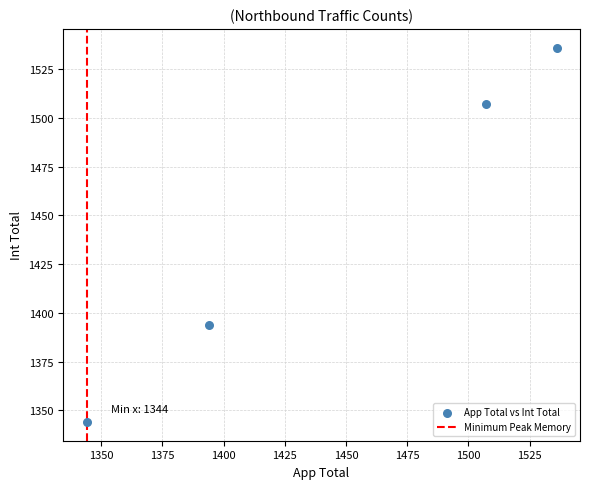

What is the range of Y values (max minus min)?

192